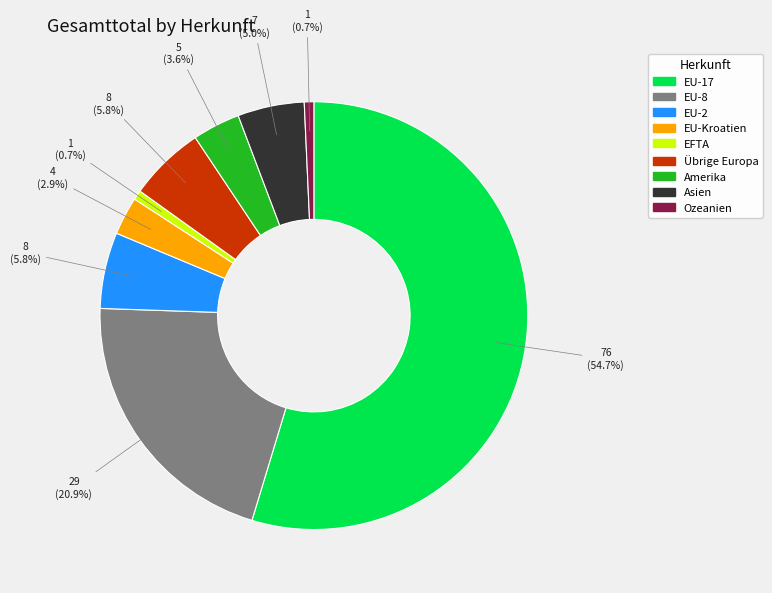

What is the ratio of the value at Asien to the value at Ozeanien?

7.0